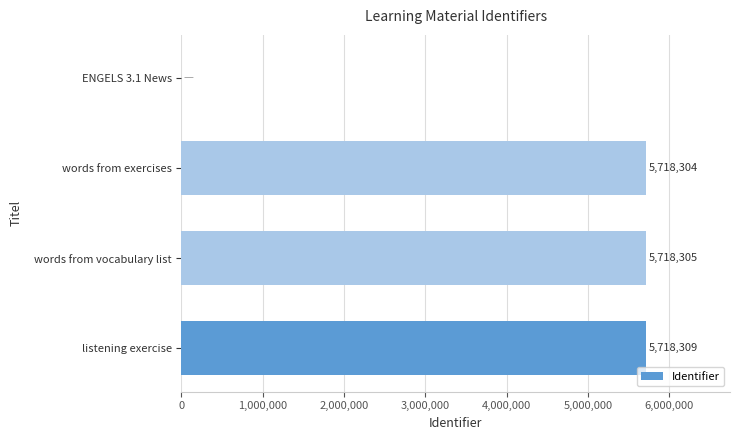

What is the change in value from listening exercise to words from vocabulary list?

-4